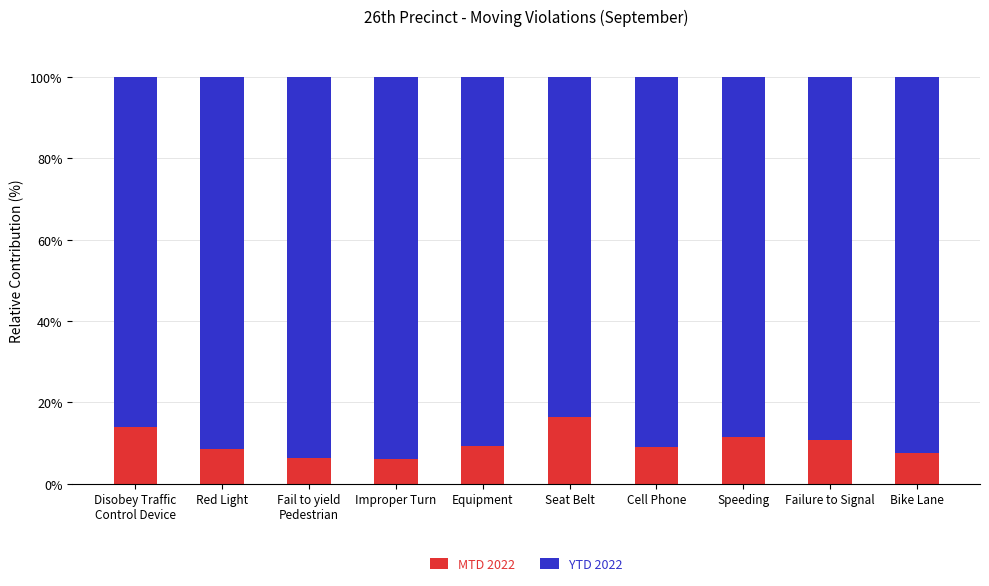

Are the bars grouped side by side (vs. stacked)?

No